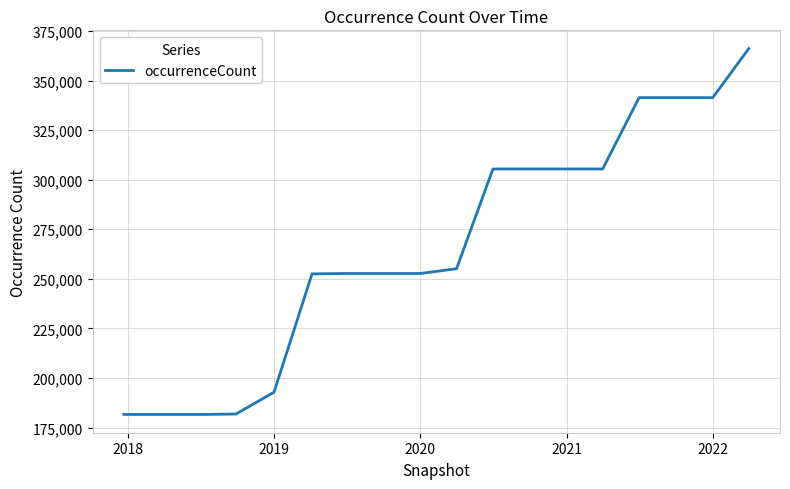

What is the greatest value displayed?

366096